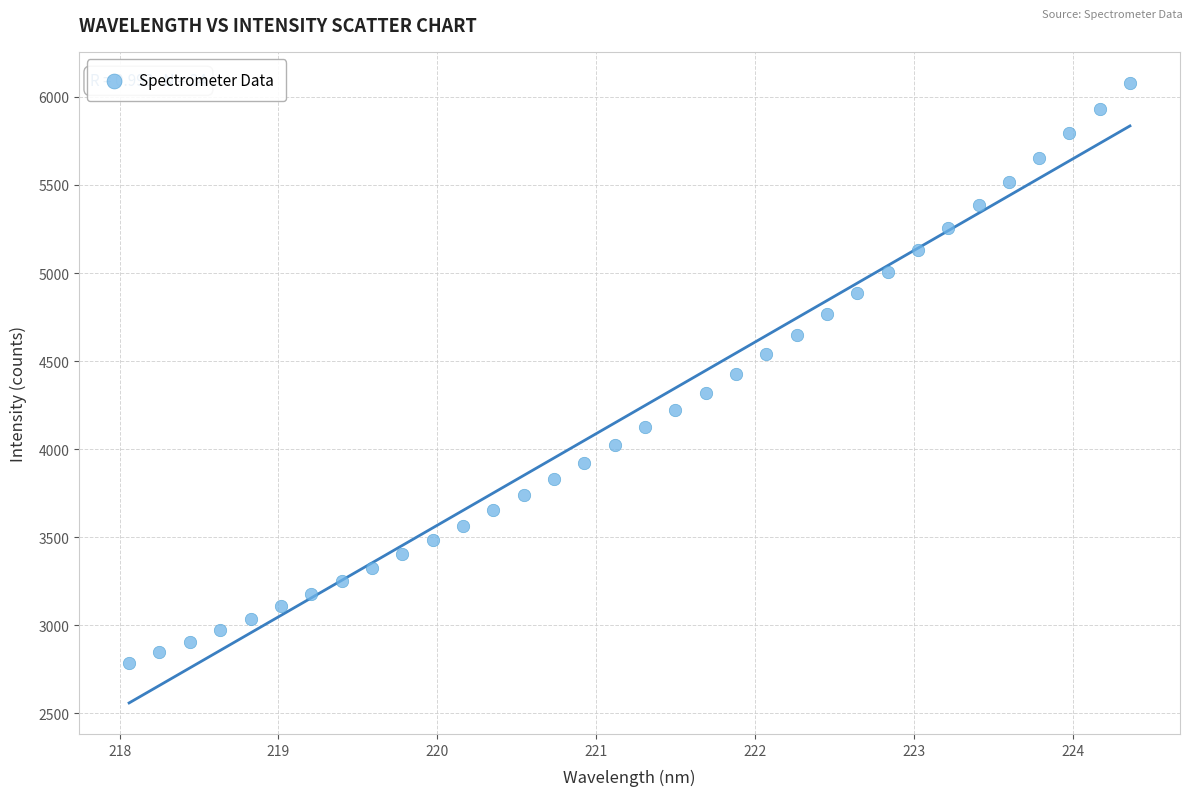

What is the range of Y values (max minus min)?

3291.6